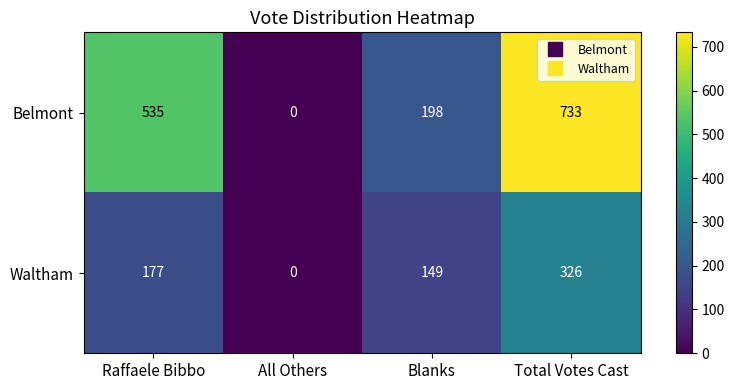

What is the approximate value of Waltham at Raffaele Bibbo, to the nearest 5?

175